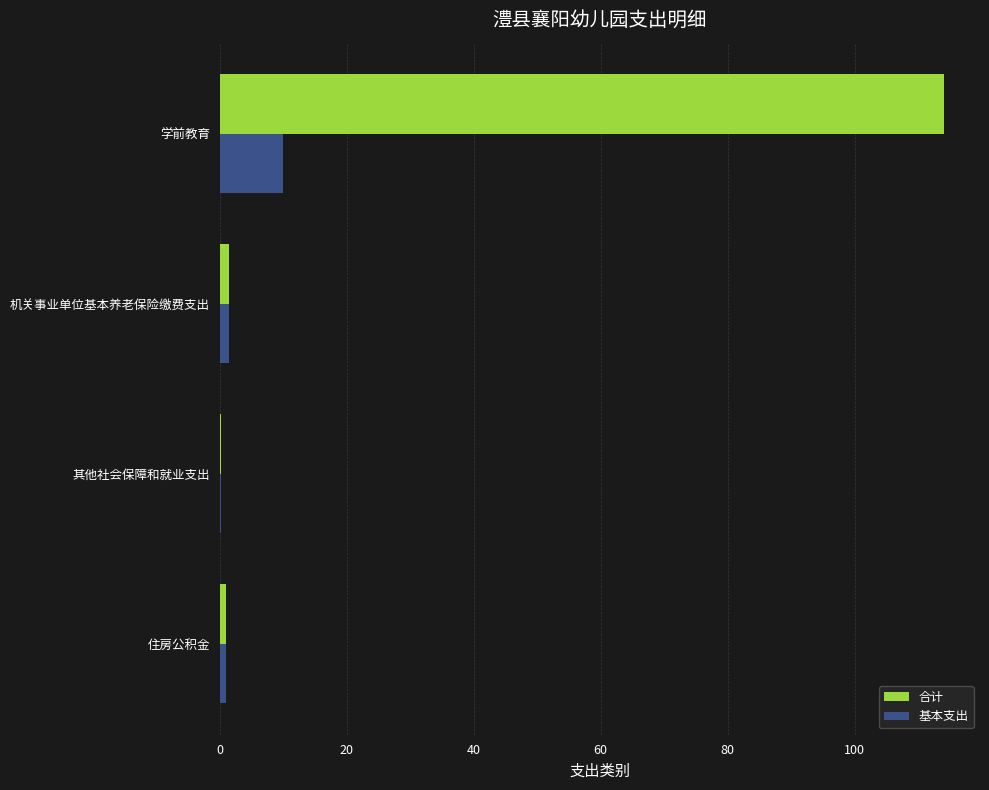

What is the greatest value displayed?

114.0